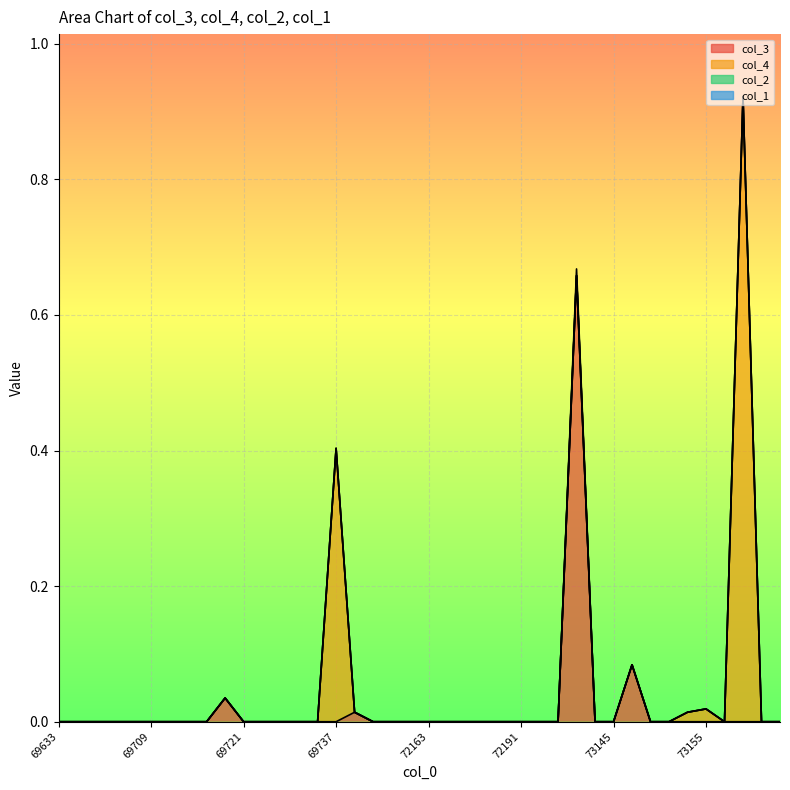

Is it true that col_4 equals 0.5 at 69715?

False